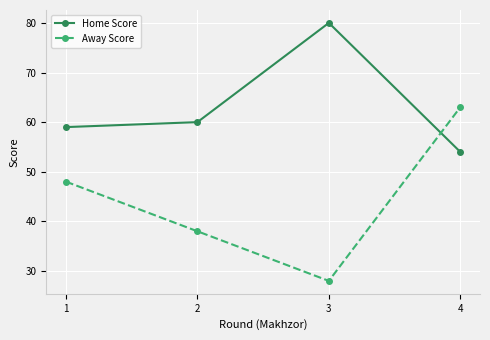

At which category is the sum across all series the highest?

4